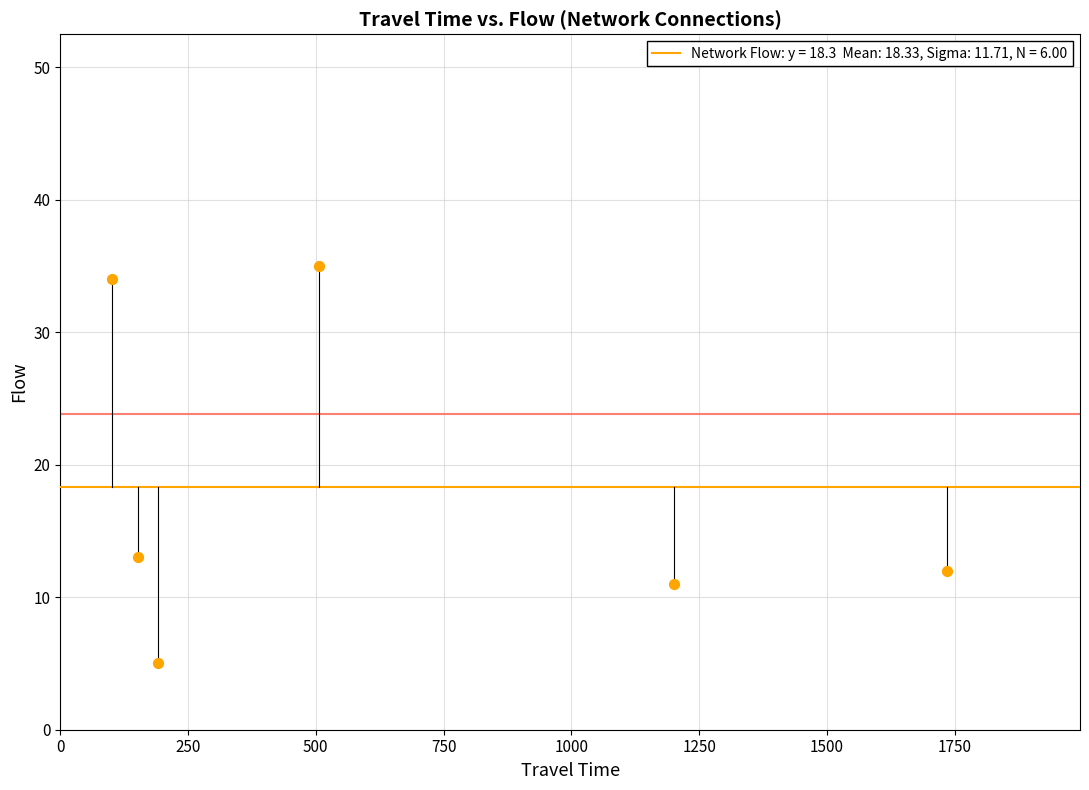

What is the average X value?

648